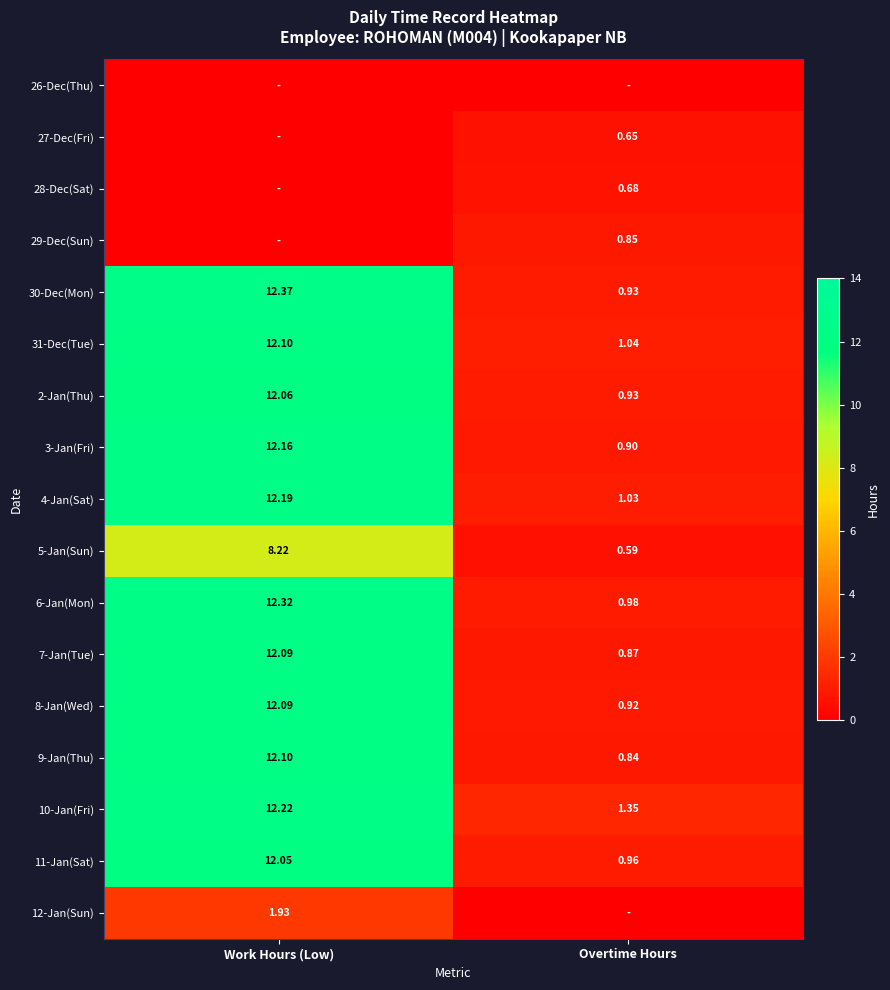

The 5-Jan(Sun) series shows 11.3 at Work Hours (Low). True or false?

False